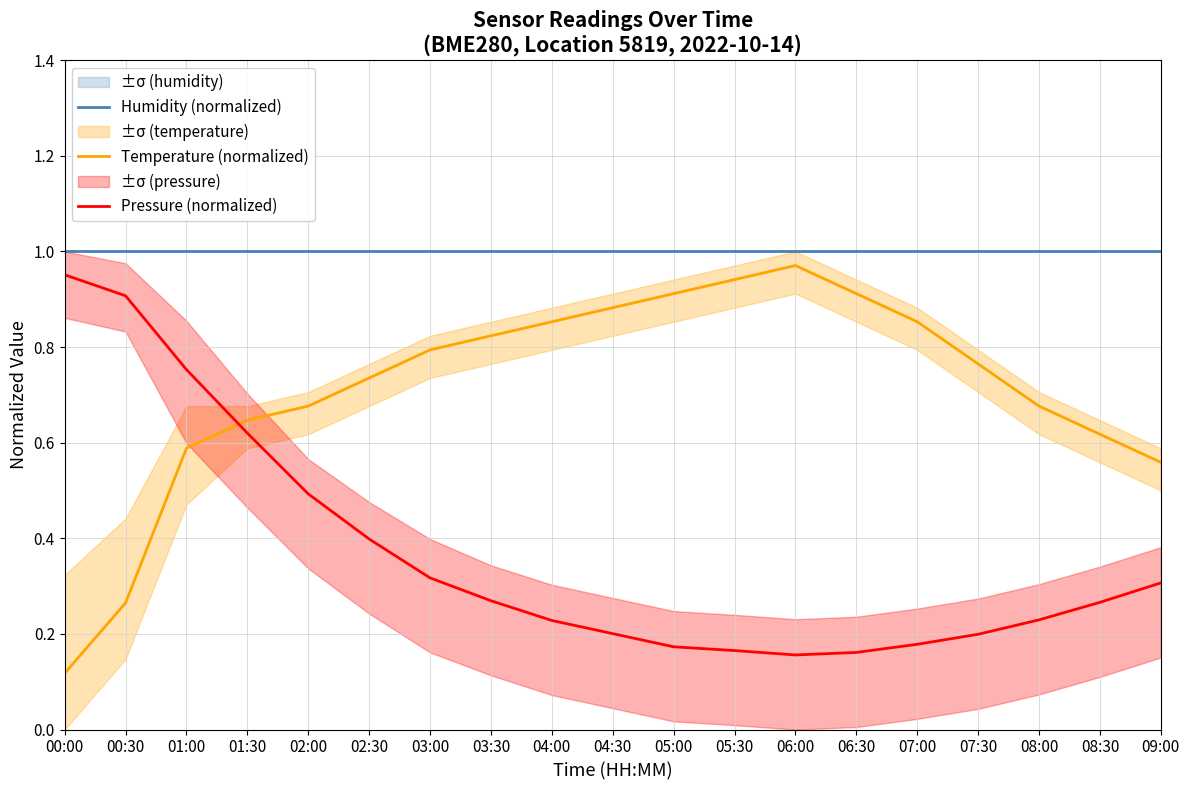

Is the value of Humidity (normalized) at 03:30 greater than the value of Pressure (normalized) at 03:30?

Yes